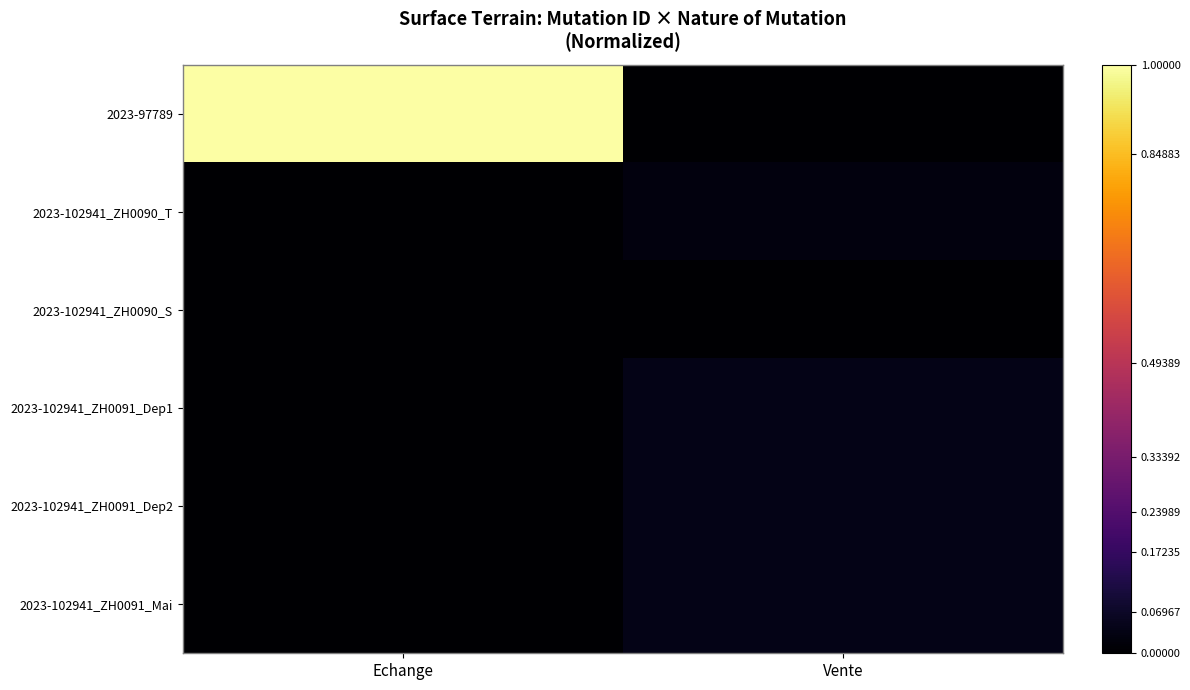

At which category is the sum across all series the highest?

Echange